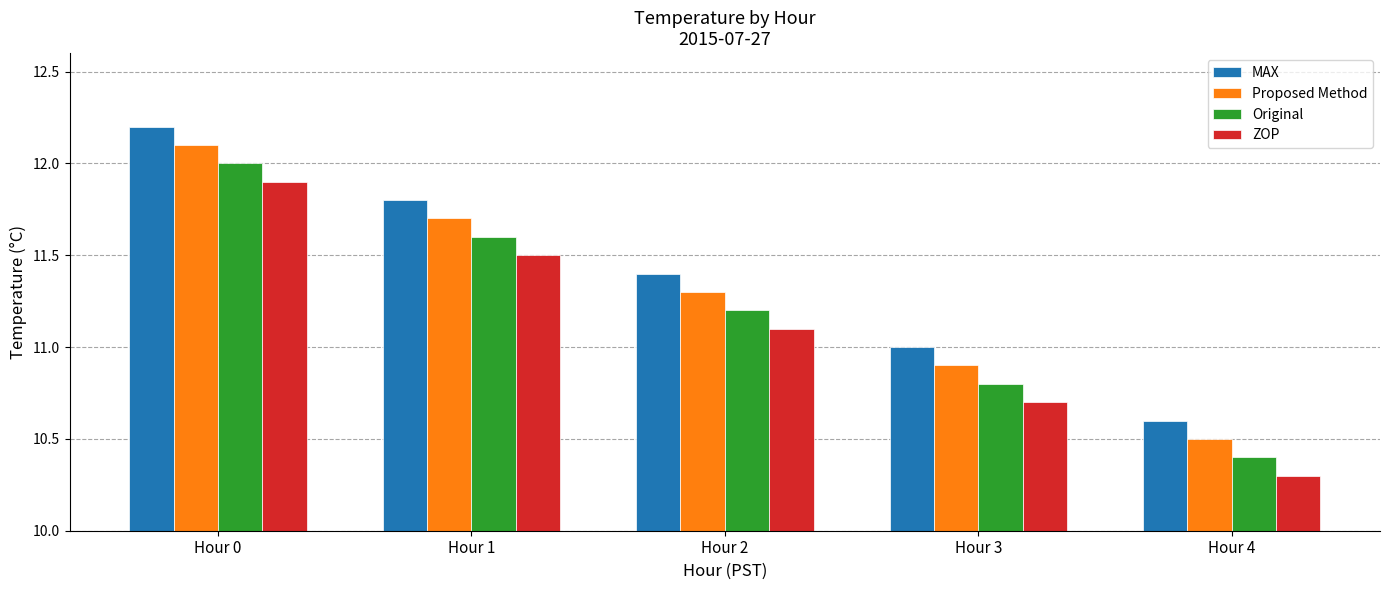

What is the difference between the highest and lowest values at Hour 2?

0.3